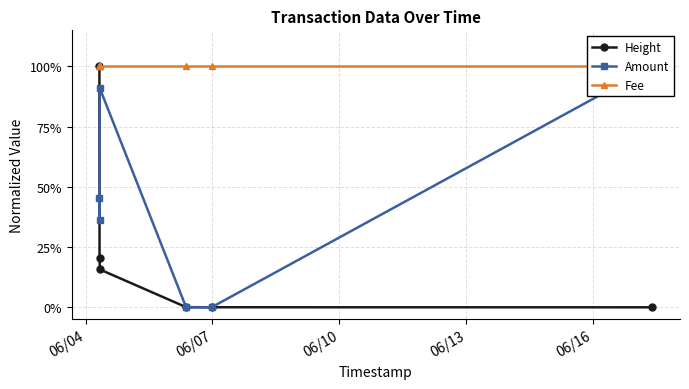

What is the maximum value shown in the chart?

100.0